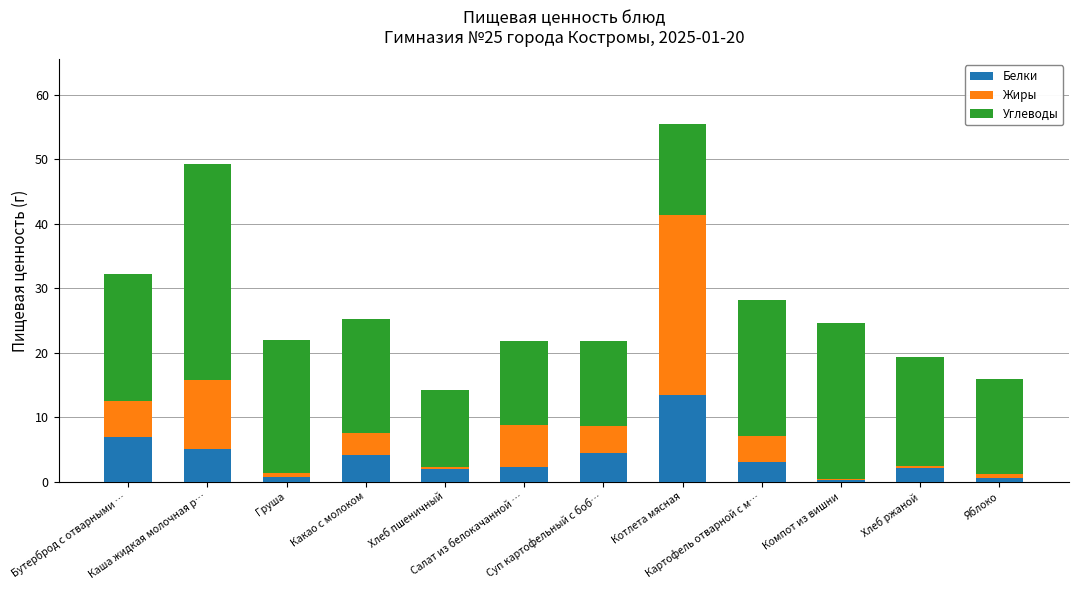

What is the highest value of the Белки series?

13.5